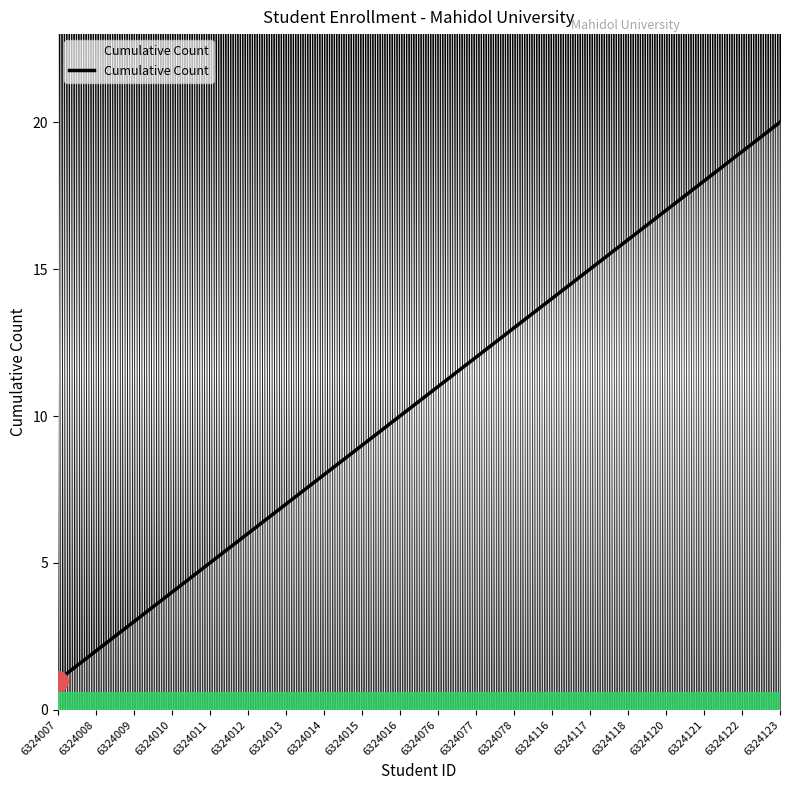

What is the greatest value displayed?

20